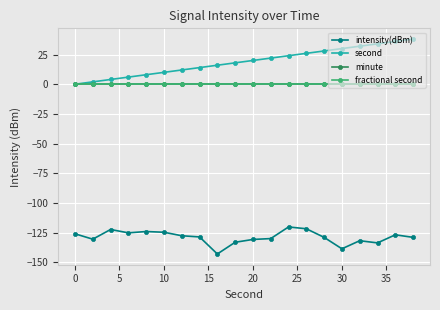

Is this an area chart (filled region under the line)?

No